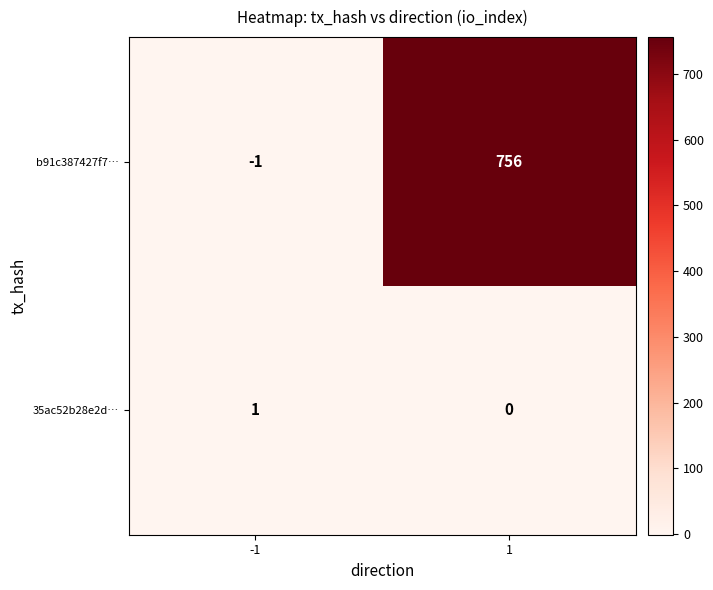

Reading right to left, what are all the values shown in this chart?

b91c387427f7…: 756	-1
35ac52b28e2d…: 0	1